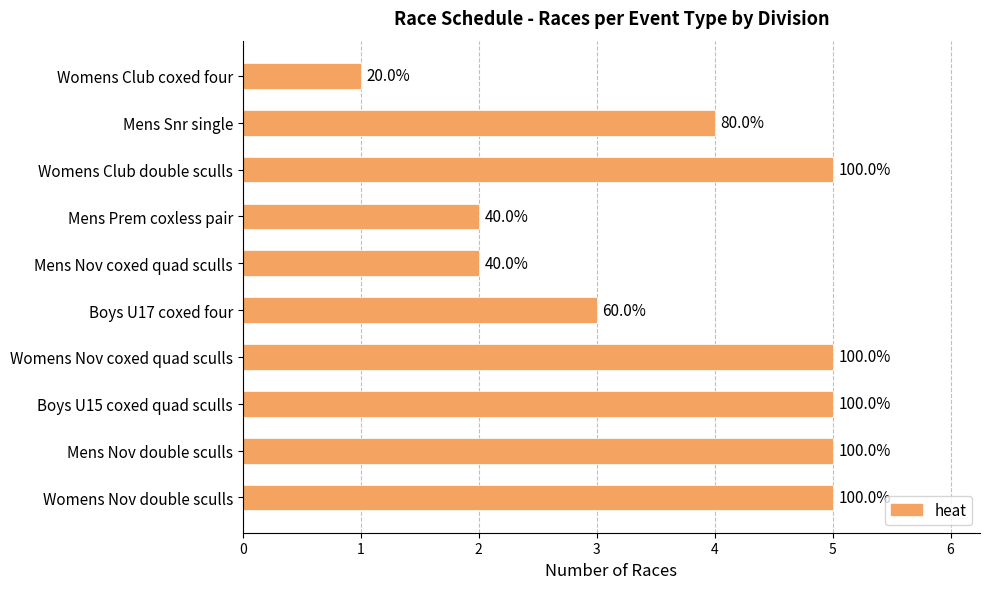

Does the chart contain any negative values?

No